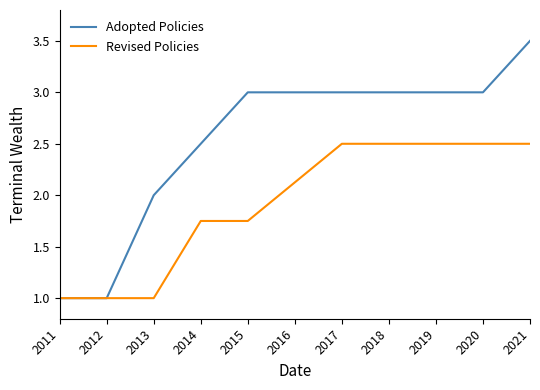

Which series has the largest total across all categories?

Adopted Policies